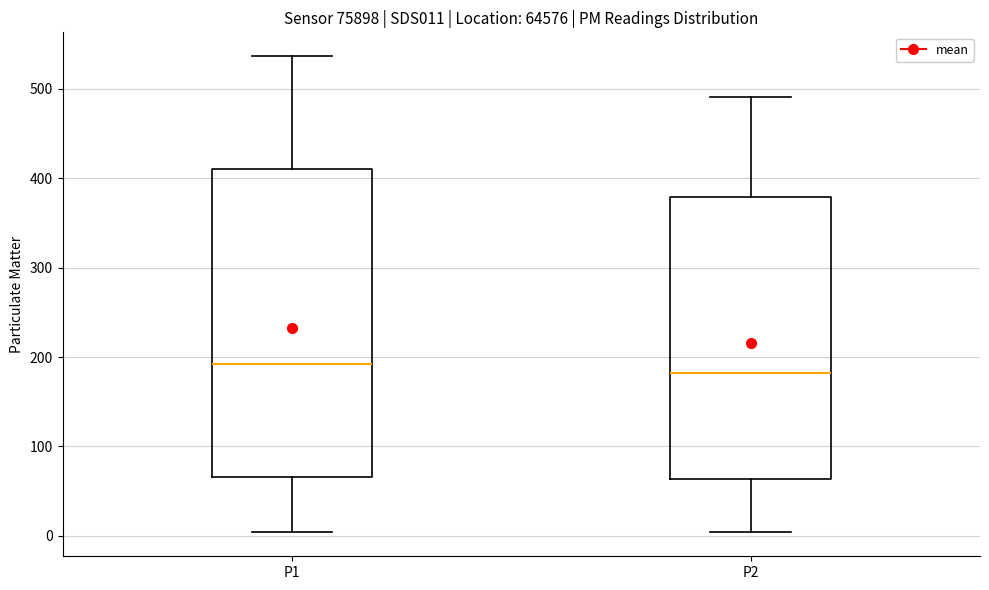

Where is the lower edge of the box for P2 on the y-axis? The values are not printed on the chart, so give them approximately, as read against the axis.

60